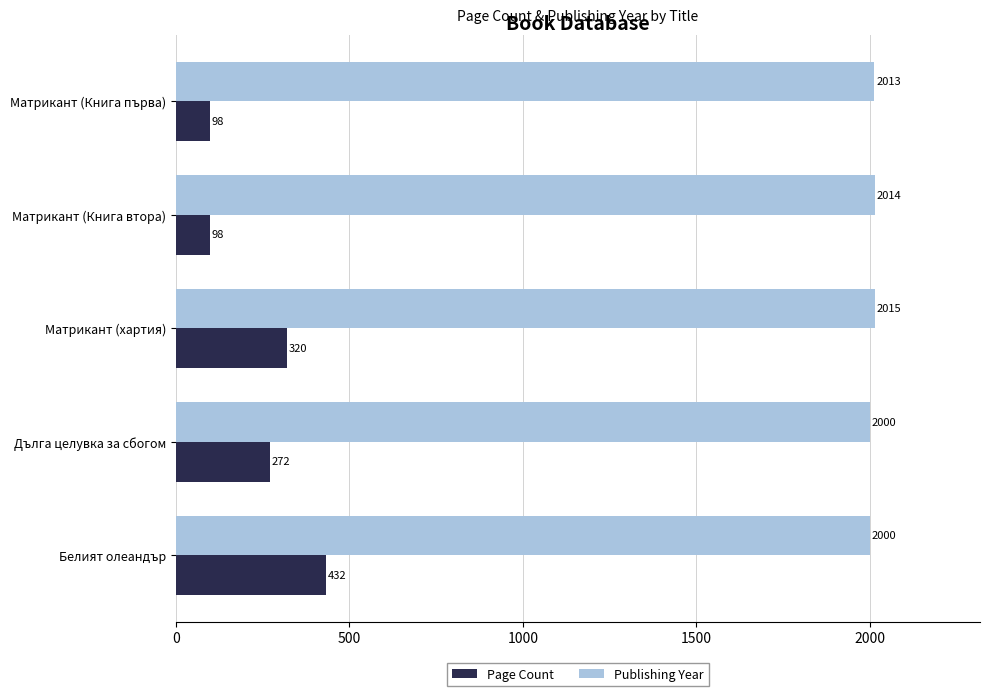

List the series in order of their peak value, highest first.

Publishing Year, Page Count